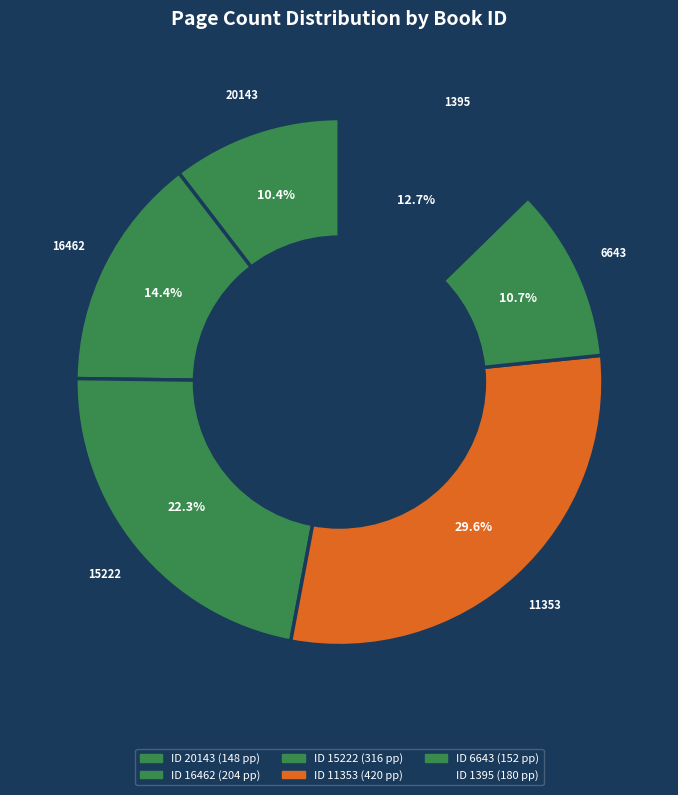

How many slices are in this pie chart?

6